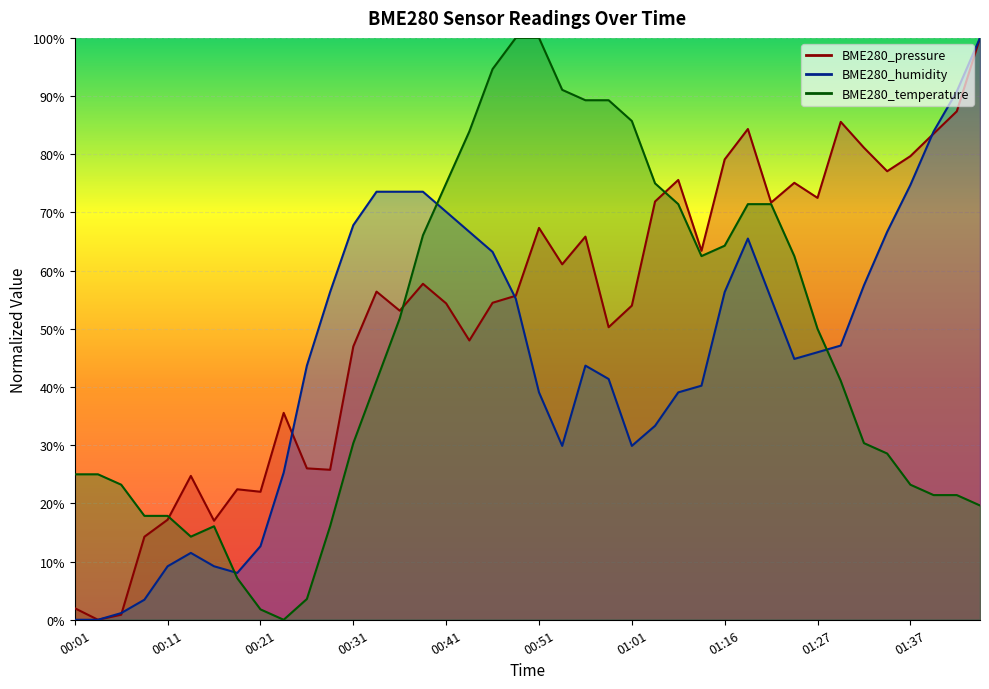

How many interior local valleys does the BME280_pressure series have?

12